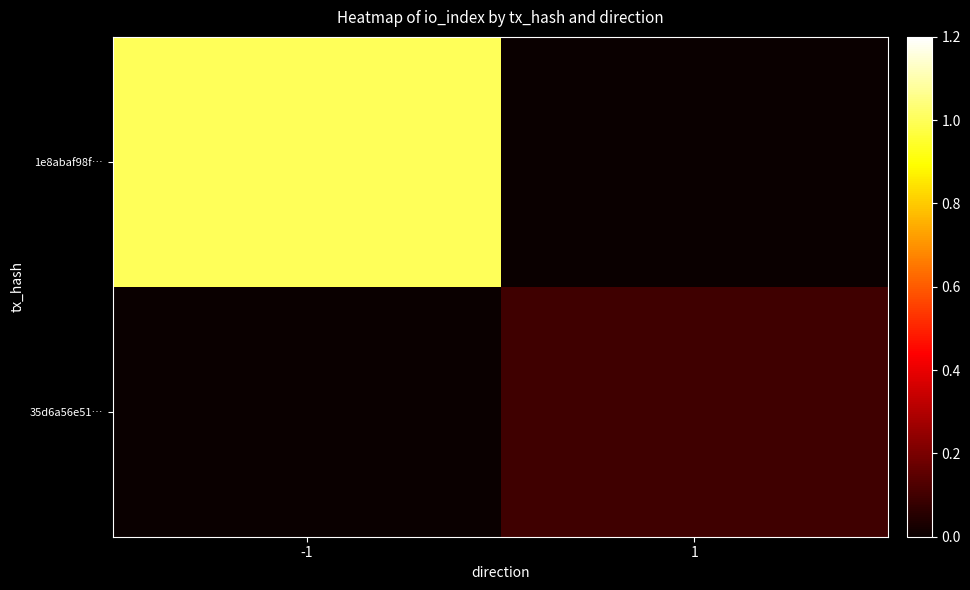

At which category is the sum across all series the highest?

-1